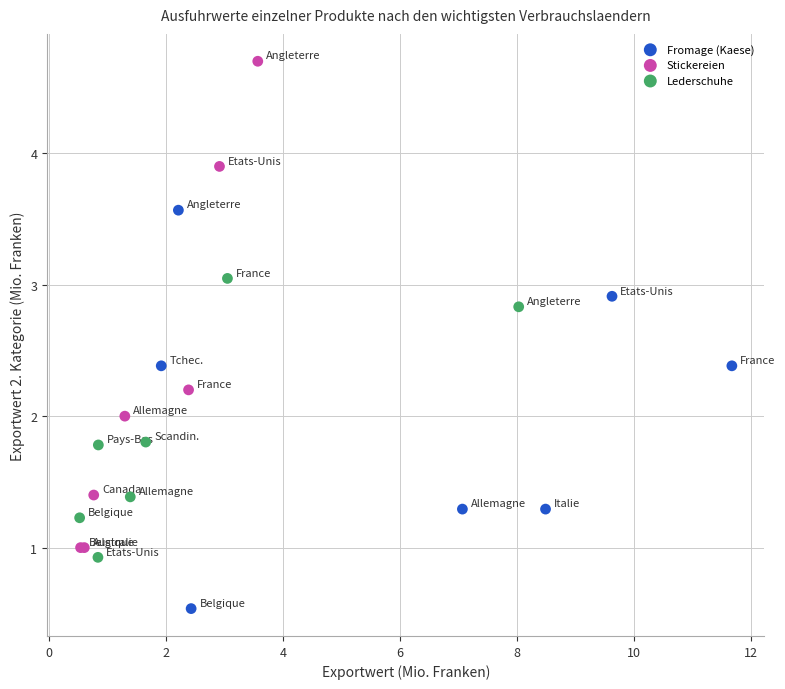

Which series contains the highest Y value?

Stickereien